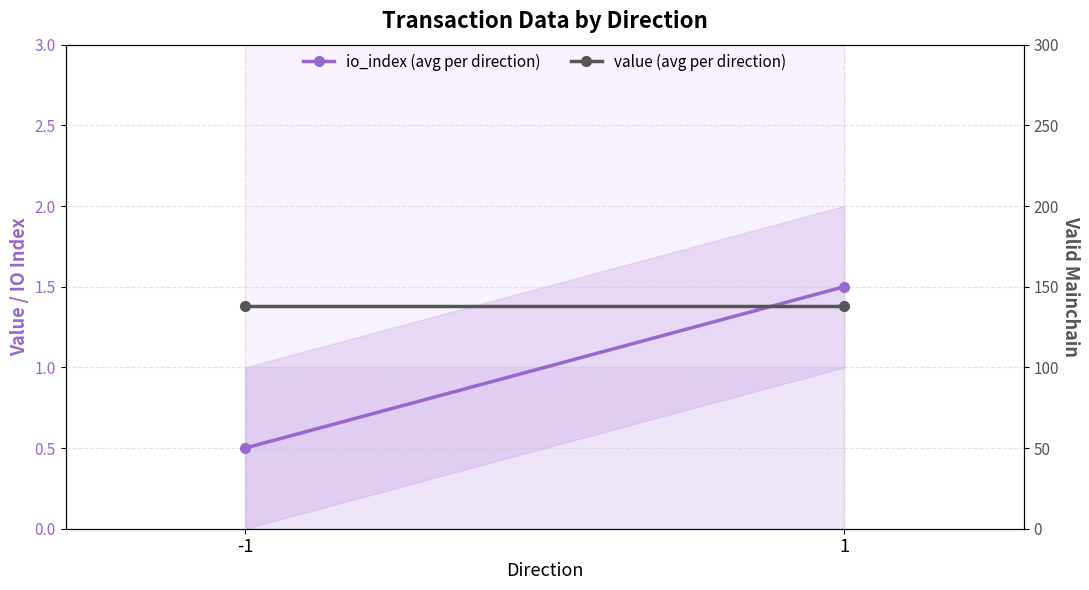

Rank the series by their average value, from lowest to highest.

io_index (avg per direction), value (avg per direction)